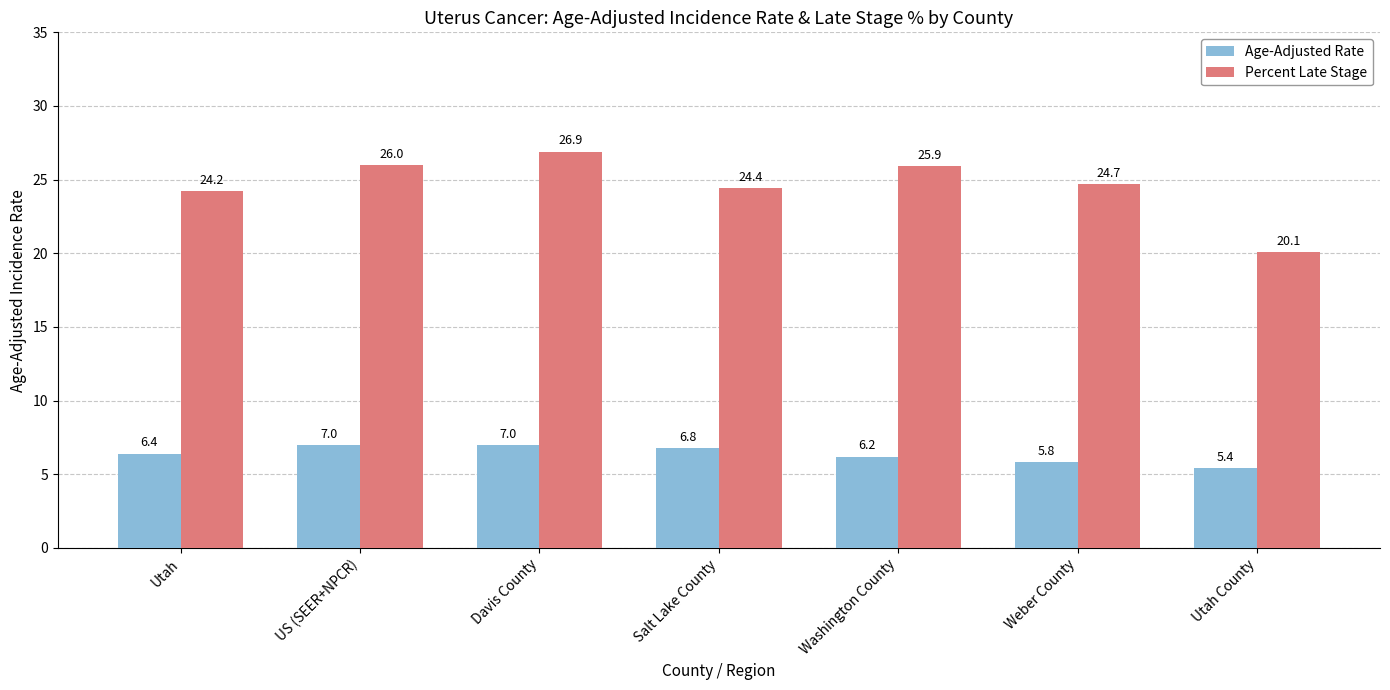

True or false: Percent Late Stage has a value of 25.9 at Washington County.

True